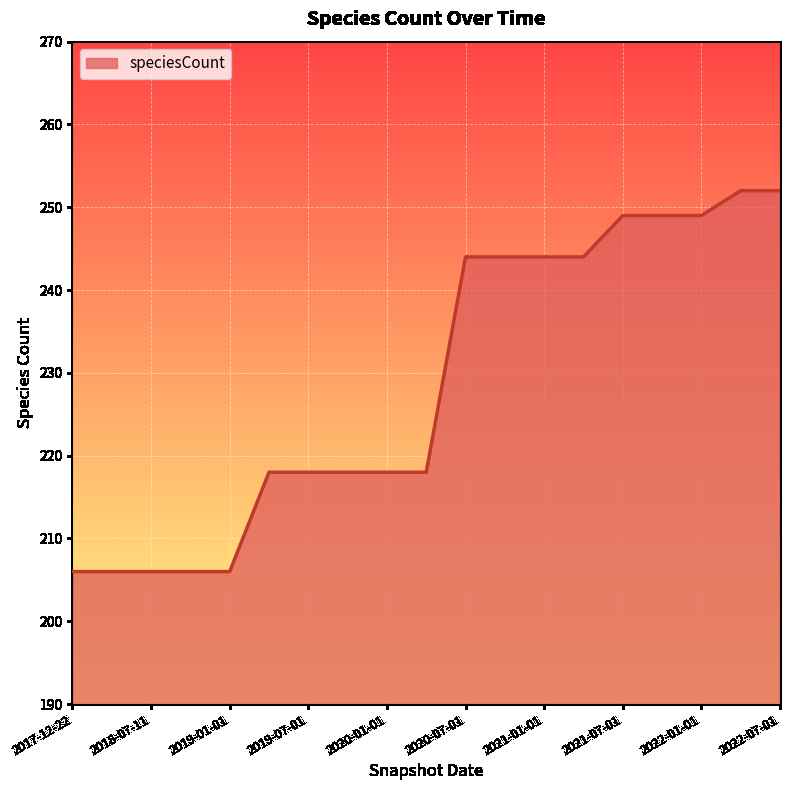

What is the smallest value displayed?

206